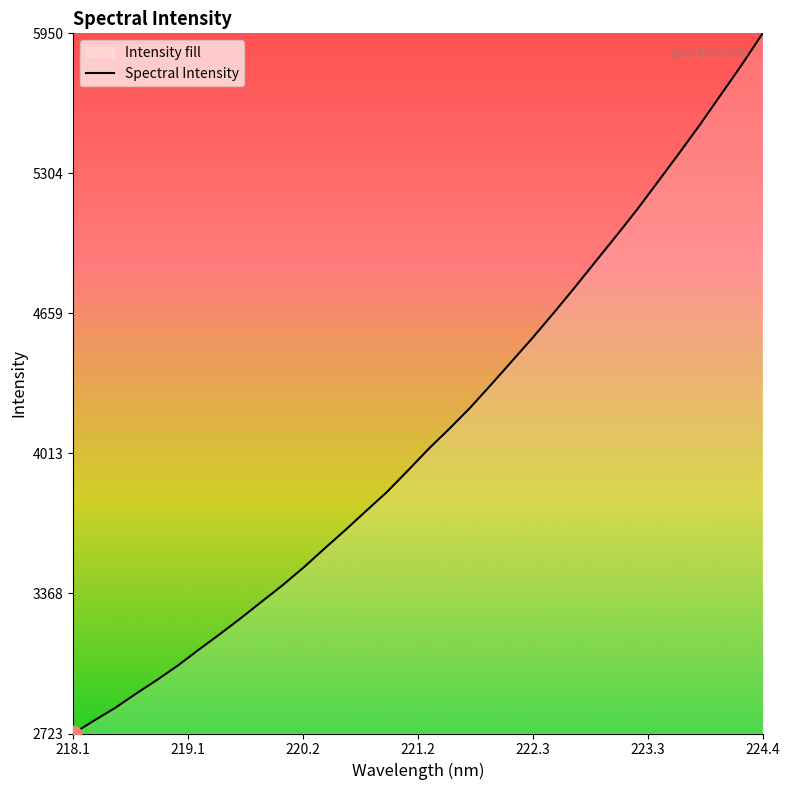

Which category has the highest value across all series?

224.4